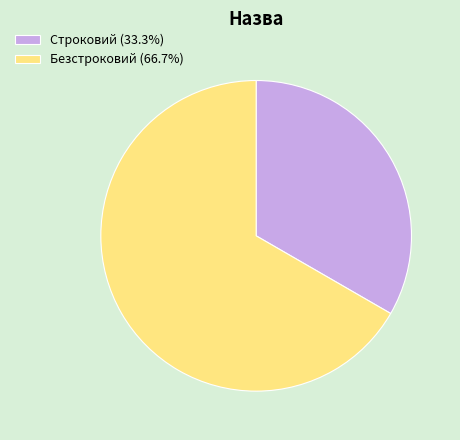

Rank the categories by value from lowest to highest.

Строковий, Безстроковий